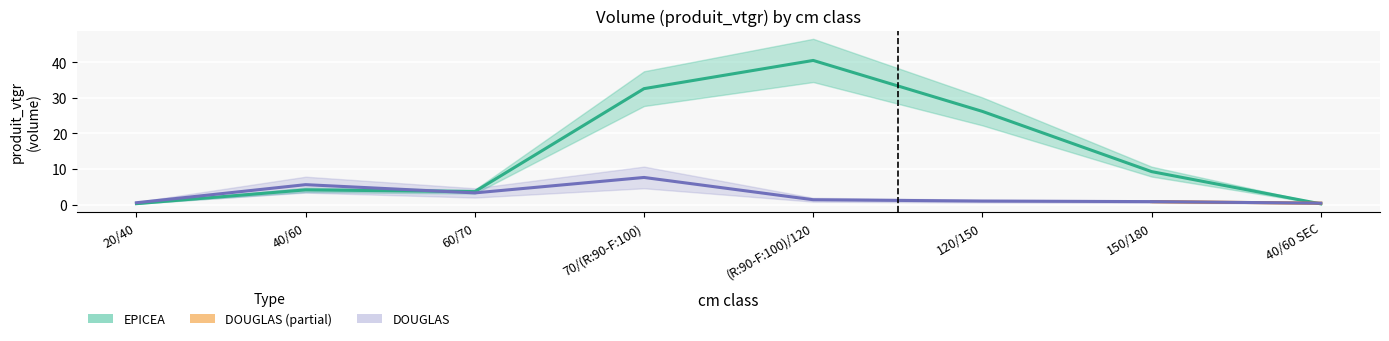

How many lines are shown in the chart?

2